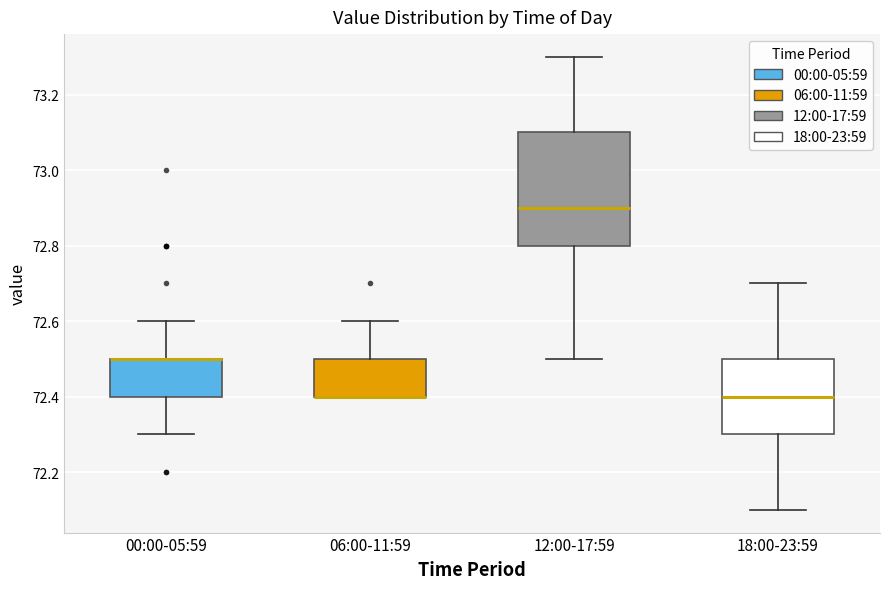

Reading left to right, read every box against the y-axis: the position of its median line, the range the box covers, and the ends of its whiskers. The values are not printed on the chart, so give them approximately, as read against the axis.

00:00-05:59: median 72.5 (drawn on the box's upper edge), box 72.4 to 72.5, whiskers 72.3 to 72.6
06:00-11:59: median 72.4 (drawn on the box's lower edge), box 72.4 to 72.5, whiskers 72.4 to 72.6
12:00-17:59: median 72.9, box 72.8 to 73.1, whiskers 72.5 to 73.3
18:00-23:59: median 72.4, box 72.3 to 72.5, whiskers 72.1 to 72.7